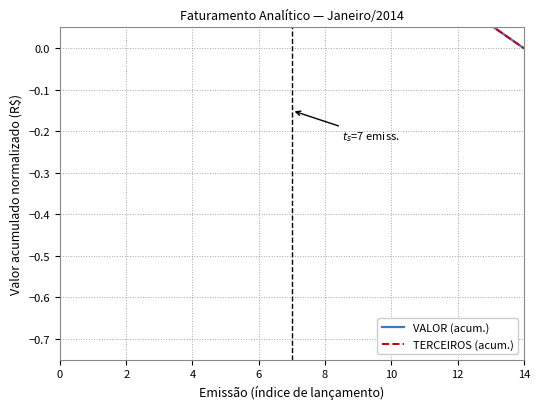

How many data points does each series have?

15